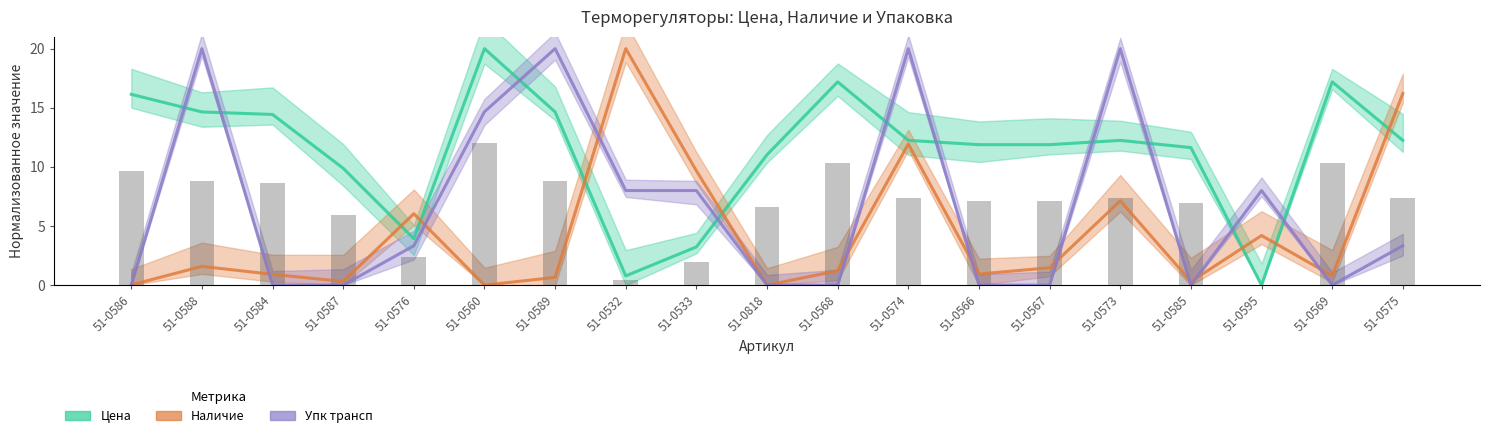

What value does the Цена series have at 51-0584?

14.4